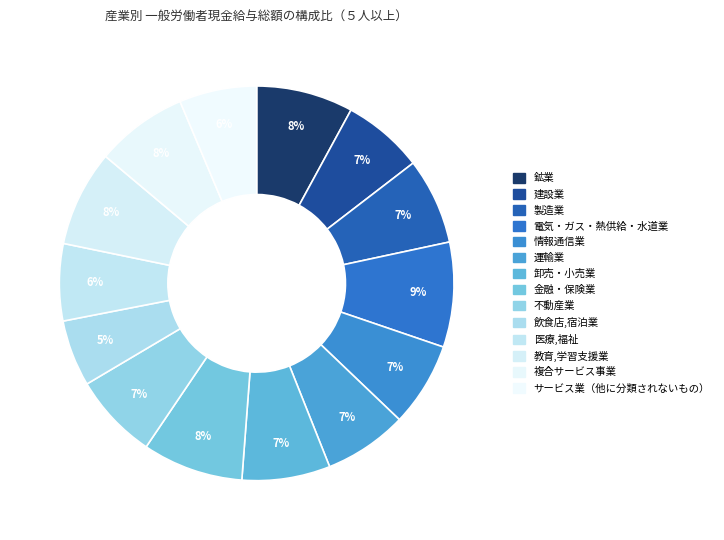

To the nearest percent, what percentage of the pie is 鉱業?

8%